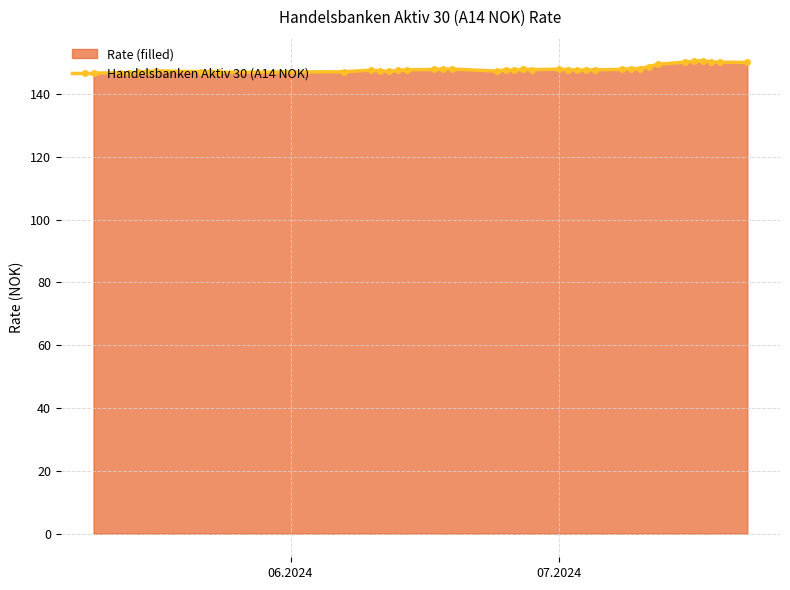

What is the average value?

148.0